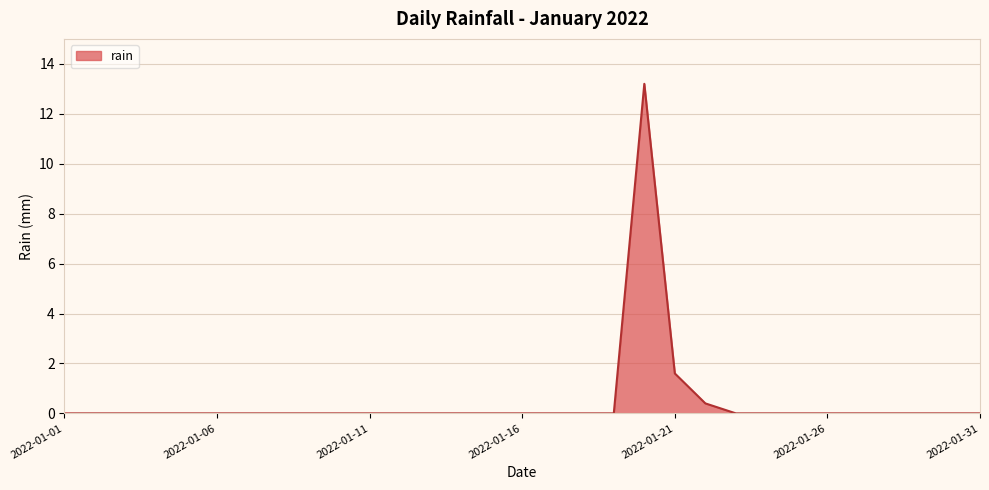

What is the greatest value displayed?

13.2